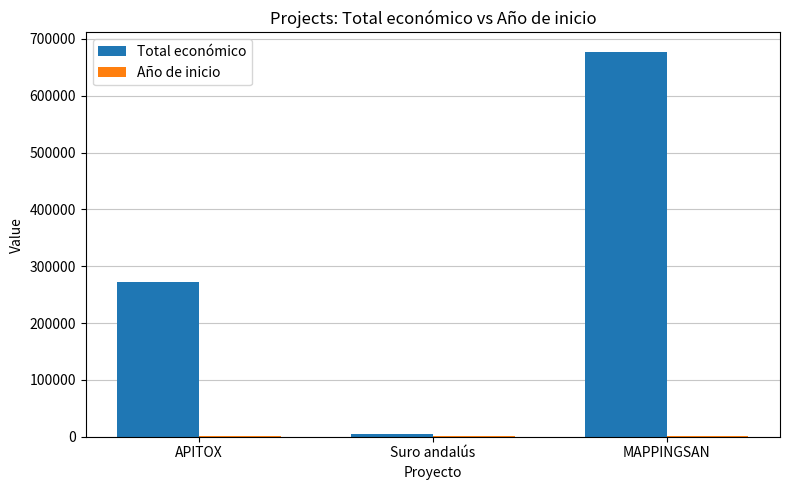

Which category has the highest value in the Total económico series?

MAPPINGSAN